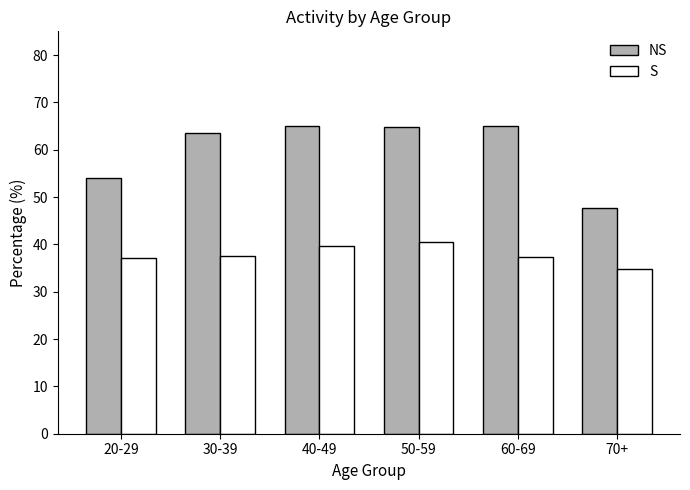

Is it true that NS equals 26.6 at 50-59?

False